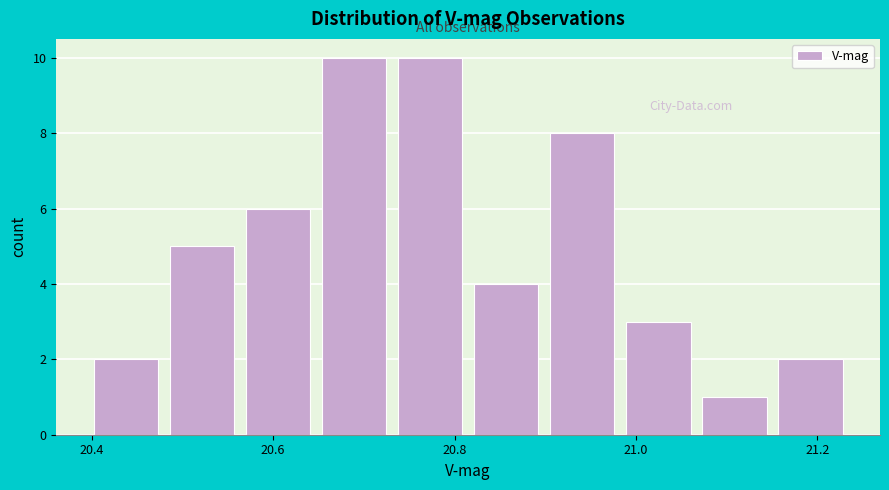

Reading left to right, list every bar in this chart as the range it spans on the x-axis followed by its height. Neither the bar edges nor the heights are printed on the chart, so give them approximately, as read against the axes.

20.40 to 20.48: 2
20.48 to 20.56: 5
20.56 to 20.64: 6
20.64 to 20.74: 10
20.74 to 20.82: 10
20.82 to 20.90: 4
20.90 to 20.98: 8
20.98 to 21.06: 3
21.06 to 21.16: 1
21.16 to 21.24: 2